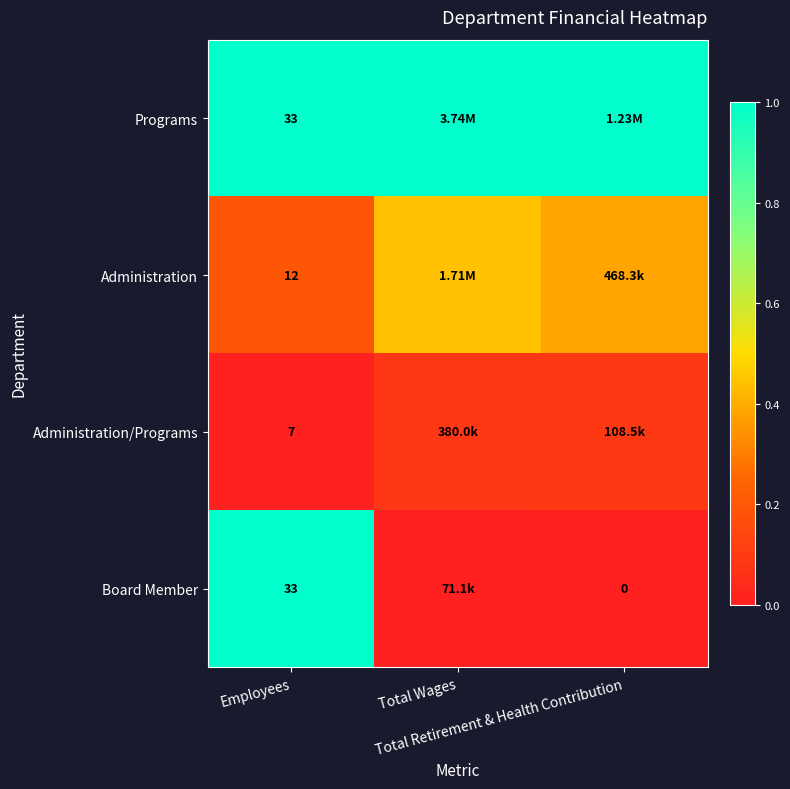

True or false: Programs has a value of 1.0 at Total Retirement & Health Contribution.

True